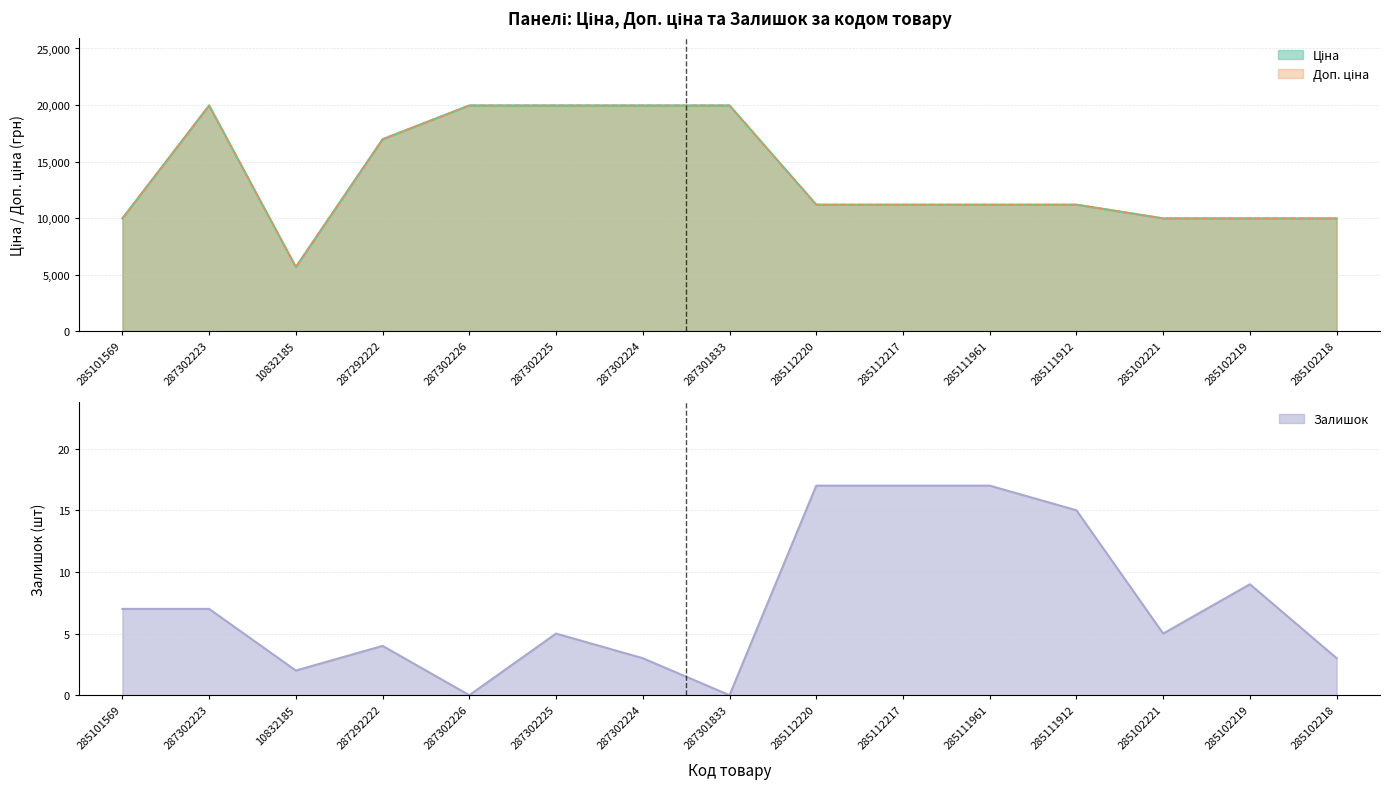

What is the average value of the Доп. ціна series?

13808.2